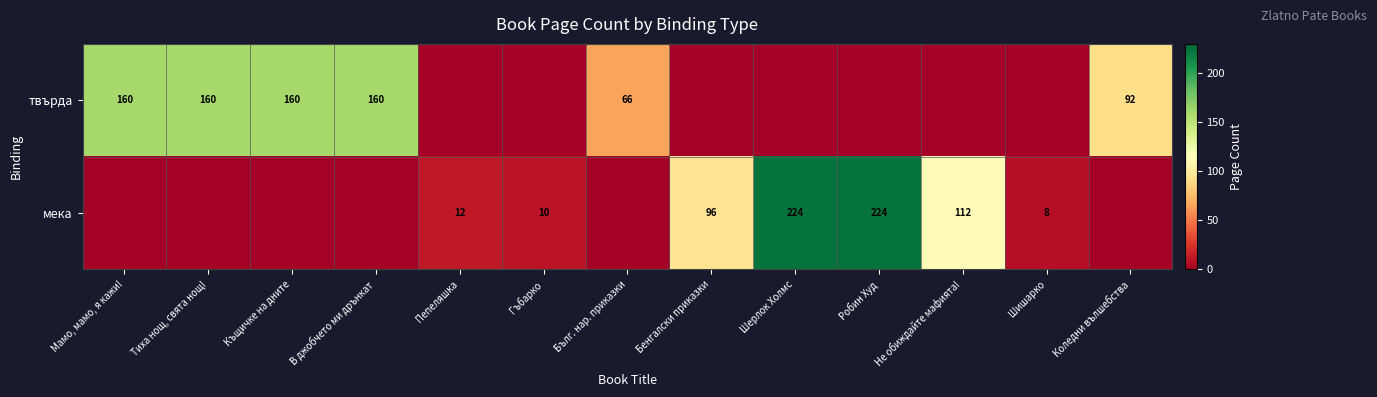

What is the sum of the мека values at Шишарко and Робин Худ?

232